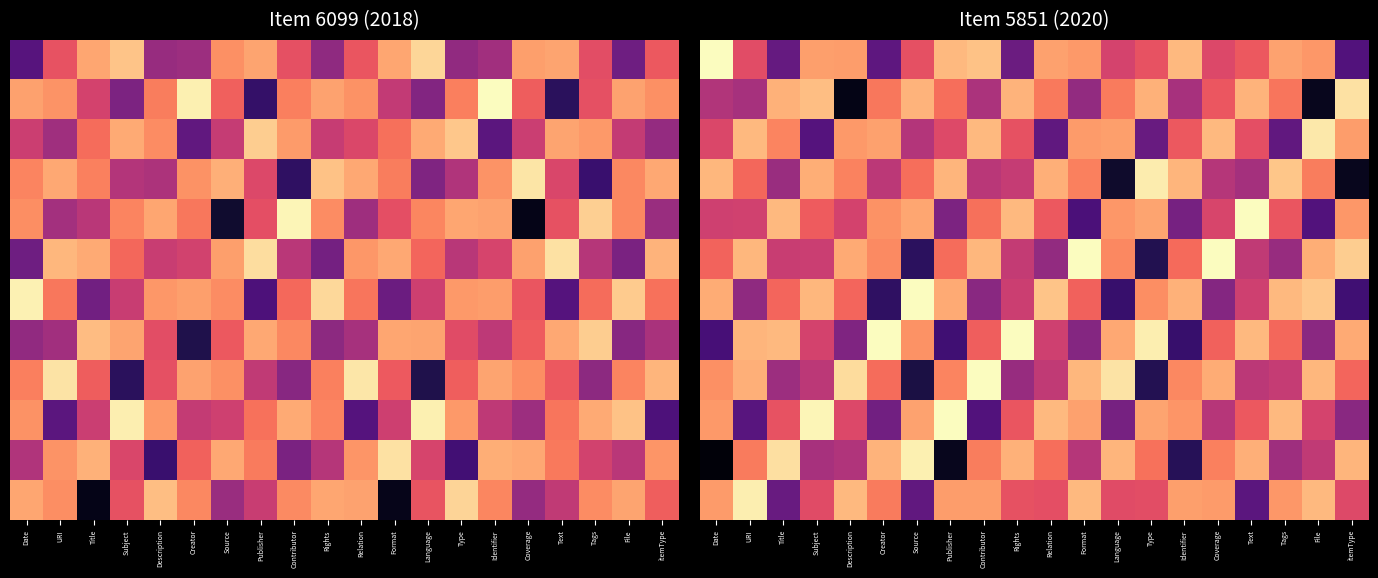

At how many categories does at least one series exceed 0?

20